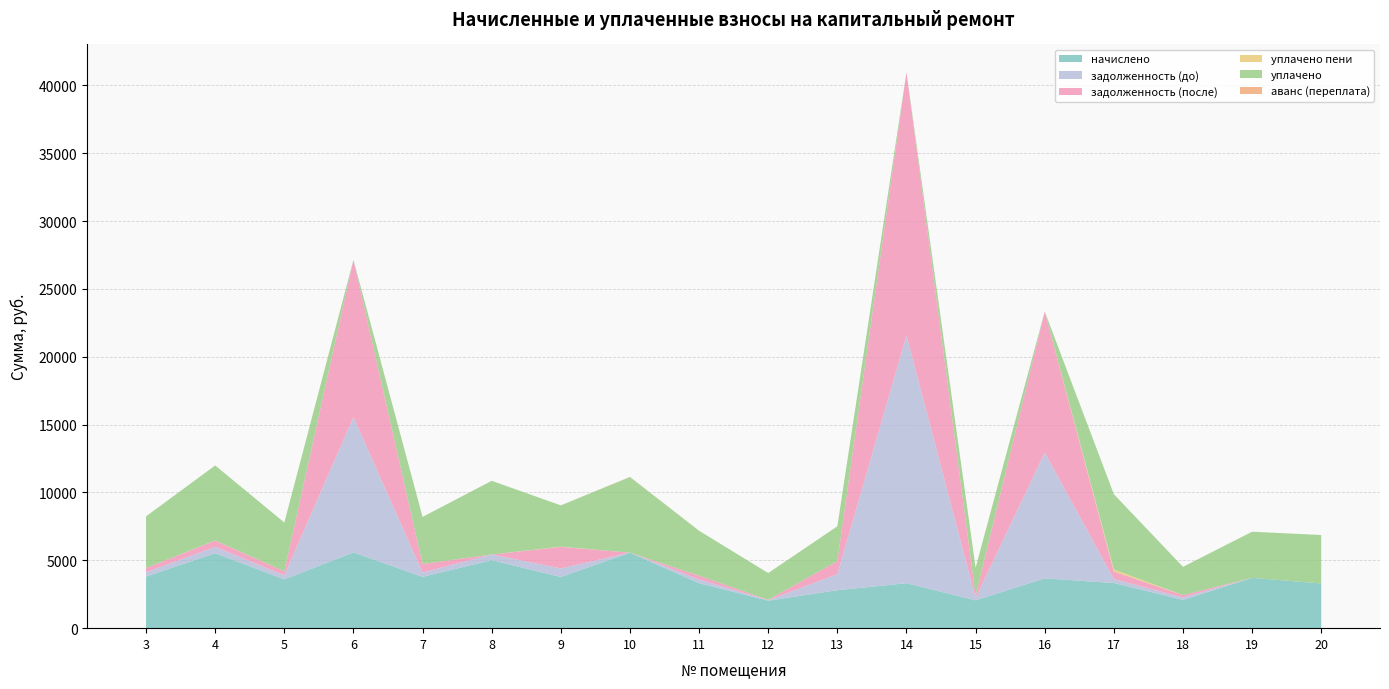

Reading left to right, transcribe all the data shown in this chart.

начислено: 3=3803.3	4=5526.8	5=3593.4	6=5584.1	7=3784.2	8=5011.7	9=3771.5	10=5565.0	11=3313.6	12=2027.5	13=2798.4	14=3313.6	15=2056.8	16=3669.7	17=3326.3	18=2086.1	19=3707.9	20=3295.1
задолженность (до): 3=316.9	4=464.2	5=299.4	6=9974.0	7=315.4	8=417.6	9=632.1	10=0.0	11=276.1	12=31.3	13=1182.1	14=18256.2	15=171.4	16=9273.7	17=293.6	18=173.8	19=0.0	20=0.0
задолженность (после): 3=316.9	4=462.5	5=299.4	6=11584.8	7=630.7	8=0.0	9=1585.9	10=0.0	11=276.1	12=28.2	13=960.0	14=19394.5	15=171.4	16=10391.7	17=554.6	18=173.8	19=0.0	20=0.0
уплачено пени: 3=0.0	4=10.7	5=0.0	6=0.0	7=0.4	8=0.0	9=18.4	10=0.0	11=0.0	12=0.0	13=0.0	14=0.0	15=0.0	16=0.0	17=152.7	18=0.3	19=0.0	20=0.0
уплачено: 3=3803.3	4=5526.8	5=3593.4	6=0.0	7=3468.8	8=5429.3	9=3040.8	10=5568.0	11=3313.6	12=1974.3	13=2565.2	14=0.0	15=2056.8	16=0.0	17=5543.8	18=2086.1	19=3398.9	20=3569.7
аванс (переплата): 3=0.0	4=0.0	5=0.0	6=0.0	7=0.0	8=0.0	9=0.0	10=15.0	11=0.0	12=0.0	13=0.0	14=0.0	15=0.0	16=0.0	17=0.0	18=0.0	19=0.0	20=0.0